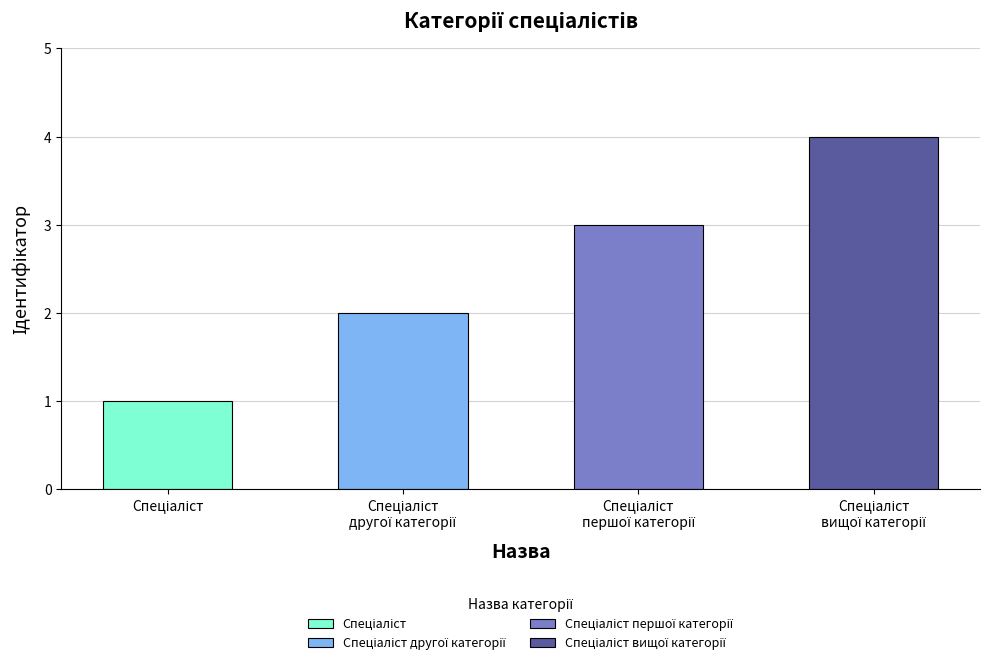

Is it true that the value at Спеціаліст вищої категорії is 4?

True